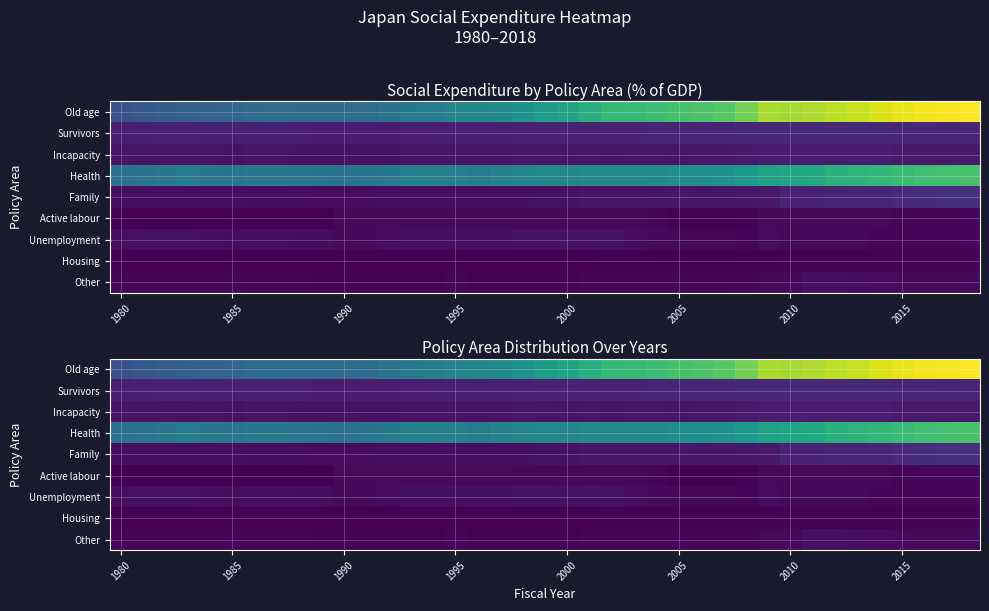

At how many categories does at least one series exceed 11?

5